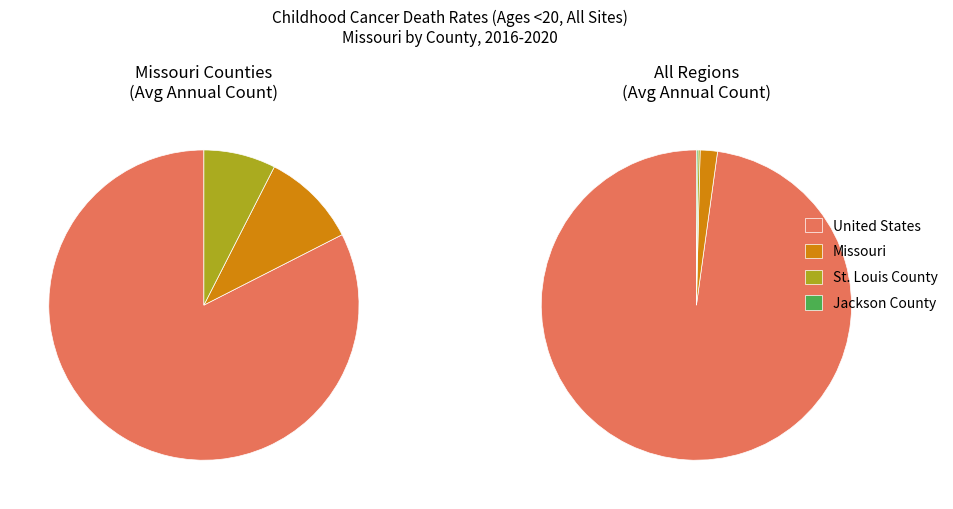

How much of the chart is everything except United States?

2.2%